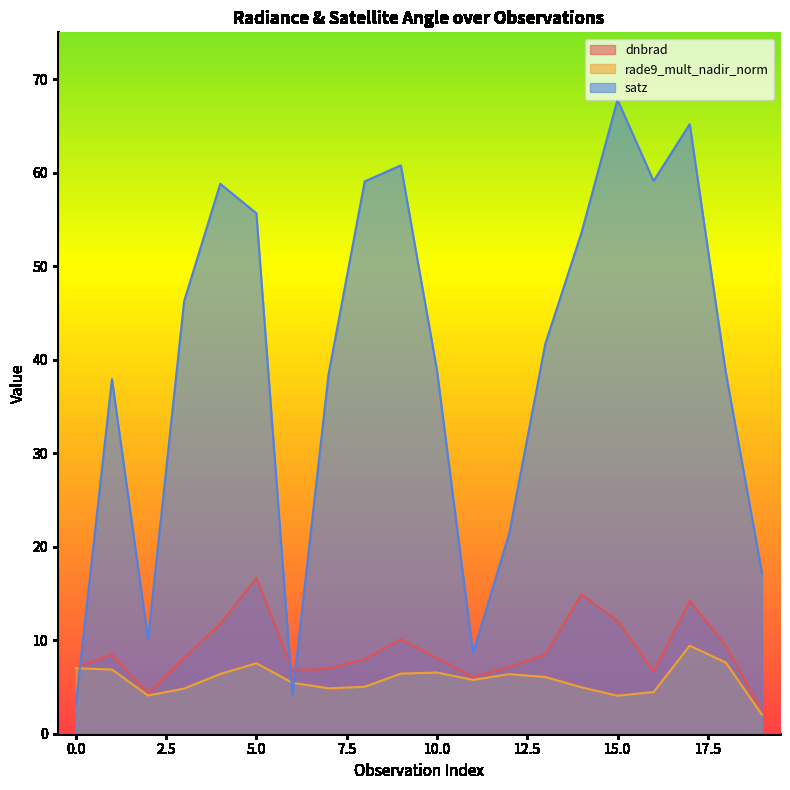

Between 1 and 13, which is larger?

1